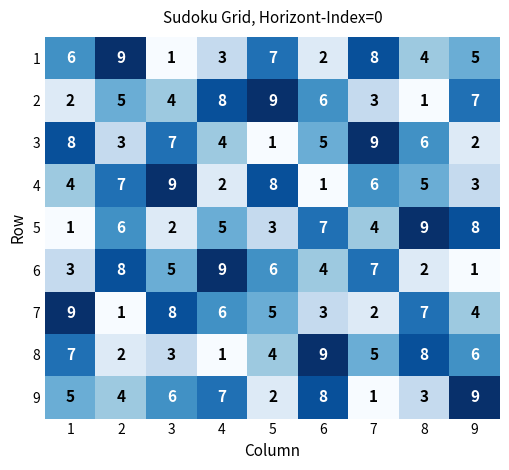

True or false: 7 has a value of 1 at 2.

True